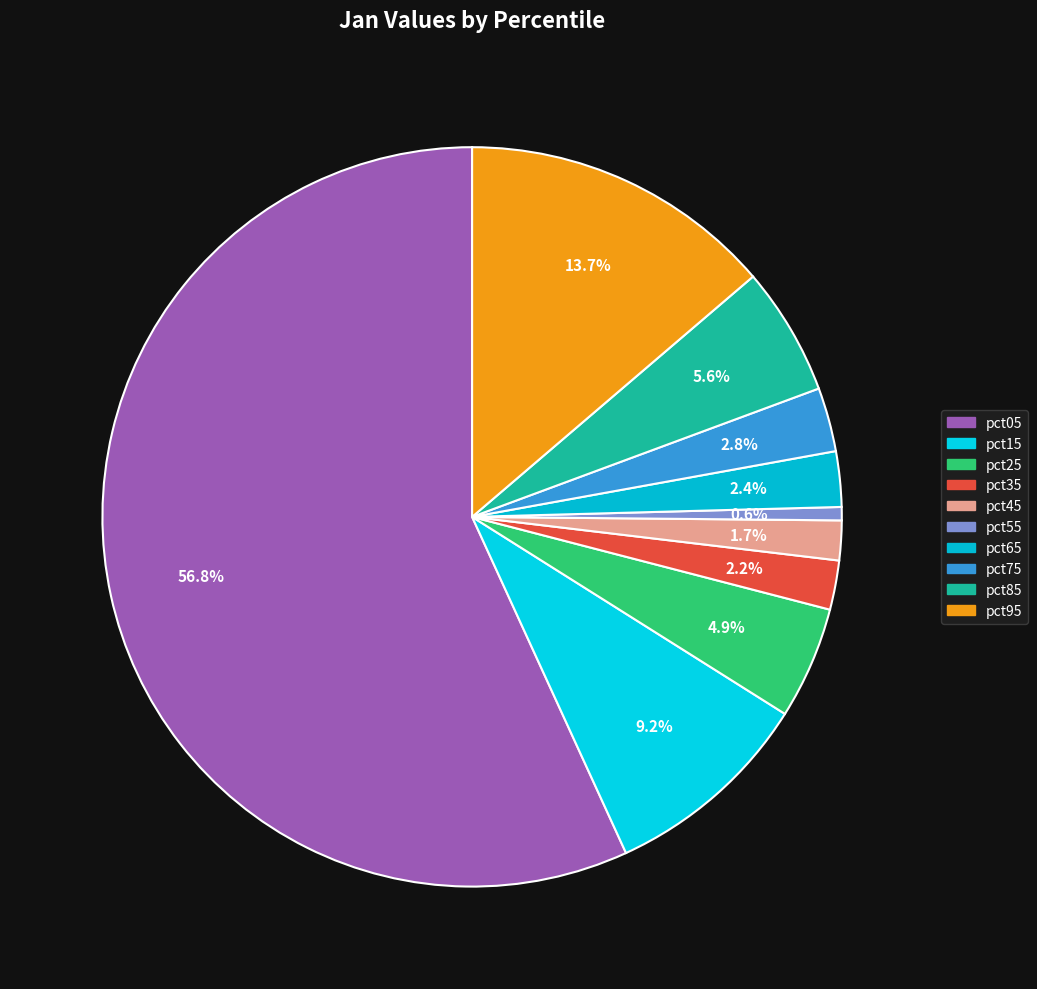

True or false: pct55 accounts for 11% of the total.

False